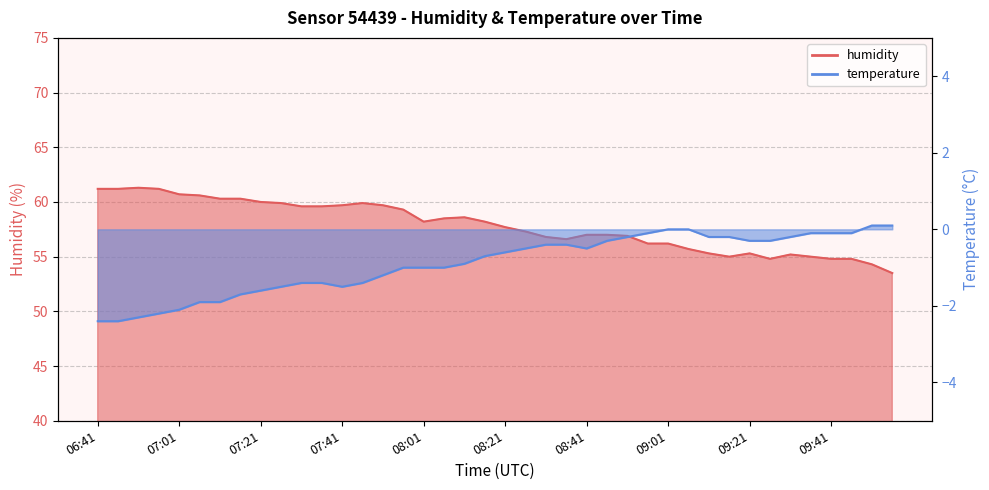

True or false: temperature has a value of -2.8 at 07:21.

False